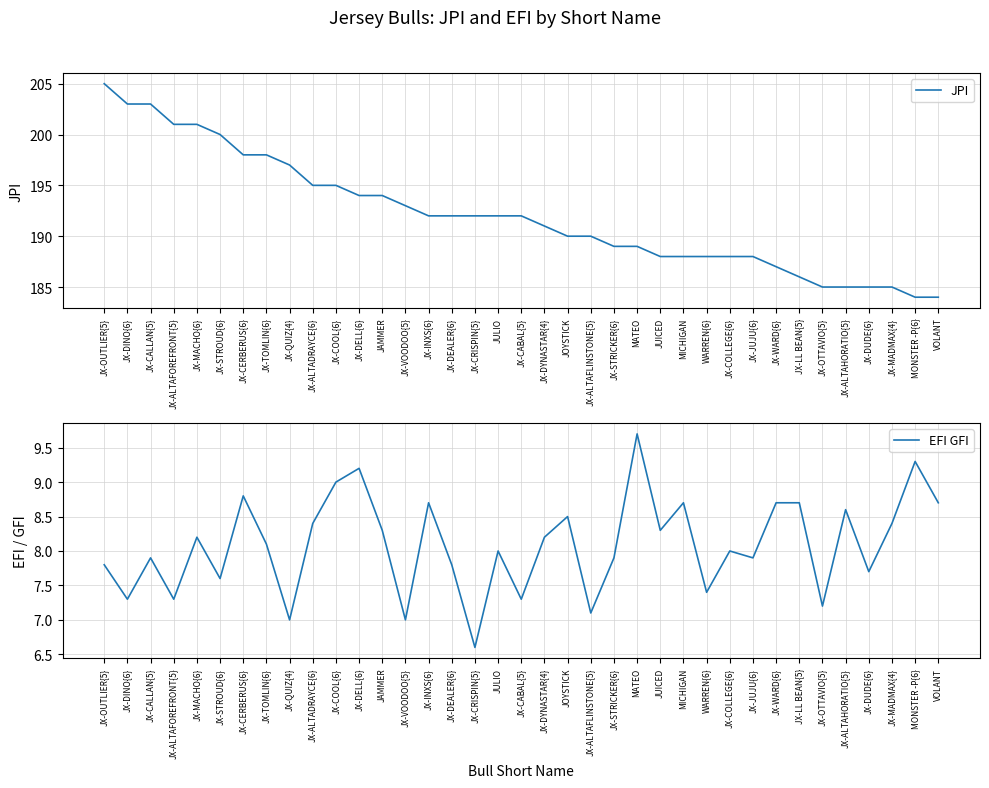

Reading left to right, extract all data points from this chart.

JPI: 205.0	203.0	203.0	201.0	201.0	200.0	198.0	198.0	197.0	195.0	195.0	194.0	194.0	193.0	192.0	192.0	192.0	192.0	192.0	191.0	190.0	190.0	189.0	189.0	188.0	188.0	188.0	188.0	188.0	187.0	186.0	185.0	185.0	185.0	185.0	184.0	184.0
EFI GFI: 7.8	7.3	7.9	7.3	8.2	7.6	8.8	8.1	7.0	8.4	9.0	9.2	8.3	7.0	8.7	7.8	6.6	8.0	7.3	8.2	8.5	7.1	7.9	9.7	8.3	8.7	7.4	8.0	7.9	8.7	8.7	7.2	8.6	7.7	8.4	9.3	8.7